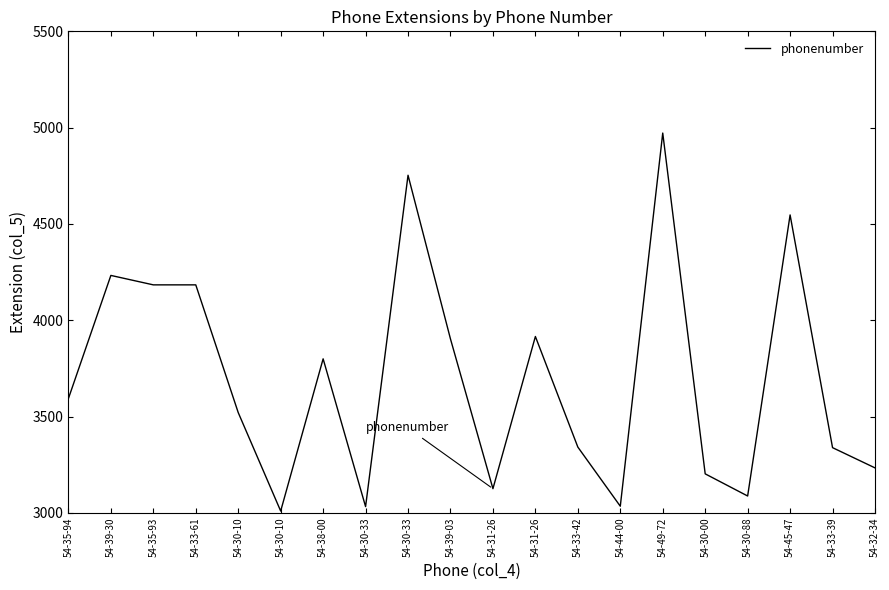

How many lines are shown in the chart?

1